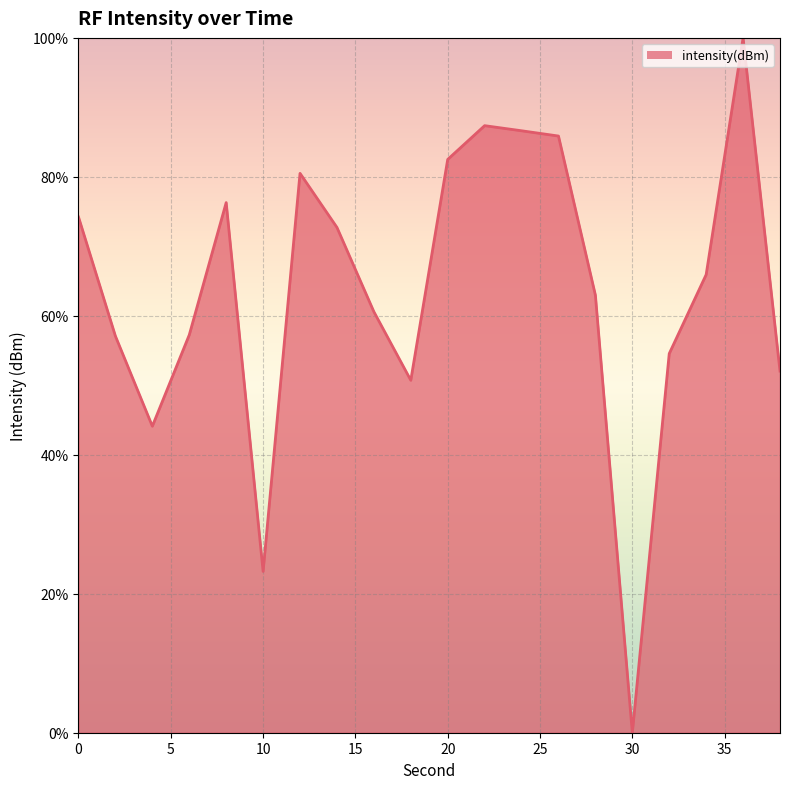

Reading left to right, extract all data points from this chart.

0=74.2	2=57.1	4=44.1	6=57.3	8=76.3	10=23.2	12=80.5	14=72.7	16=60.6	18=50.7	20=82.5	22=87.4	24=86.6	26=85.9	28=63.0	30=0.0	32=54.6	34=65.9	36=100.0	38=52.1